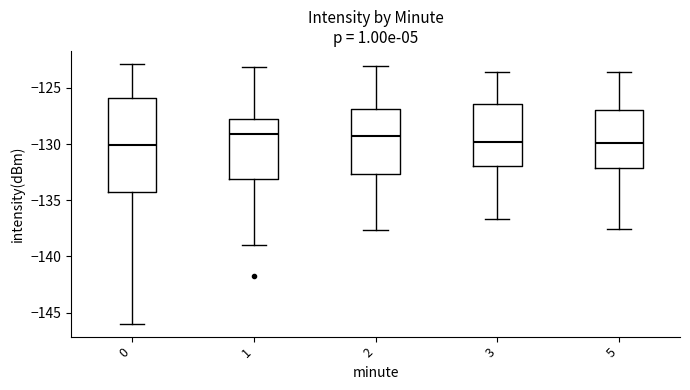

Where does the median line of the box at x = 3 sit on the y-axis? The values are not printed on the chart, so give them approximately, as read against the axis.

-130.0